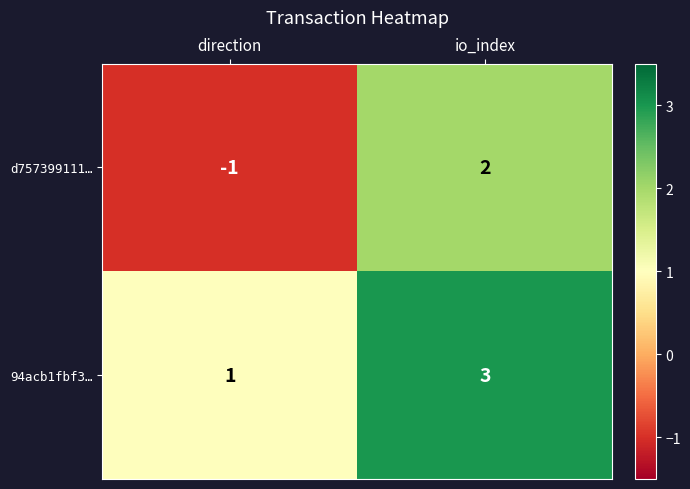

Is the value of d757399111… at io_index greater than the value of 94acb1fbf3… at io_index?

No